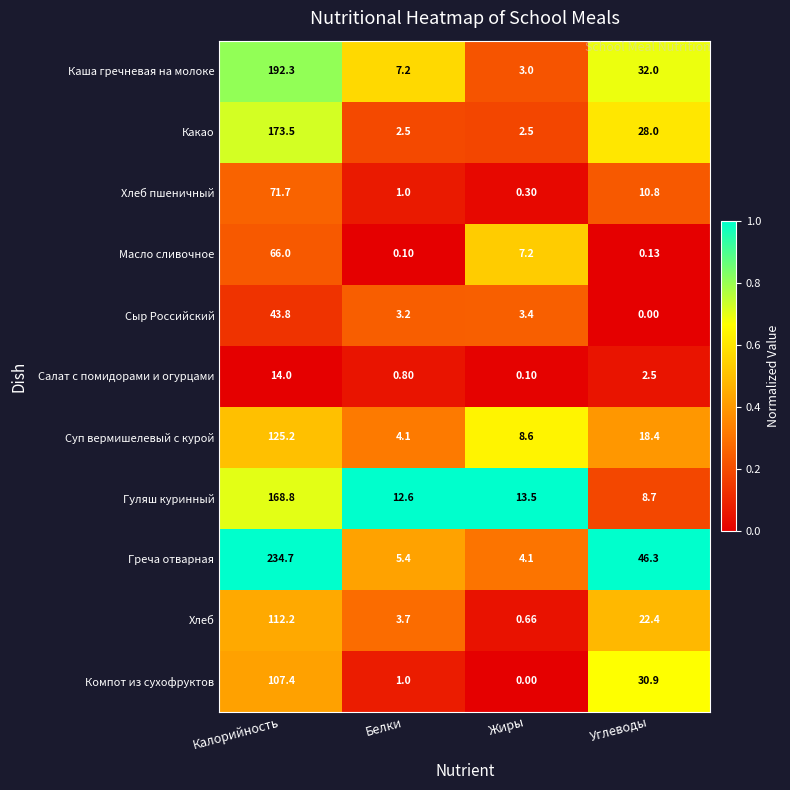

At which label does Сыр Российский first exceed 3?

Калорийность